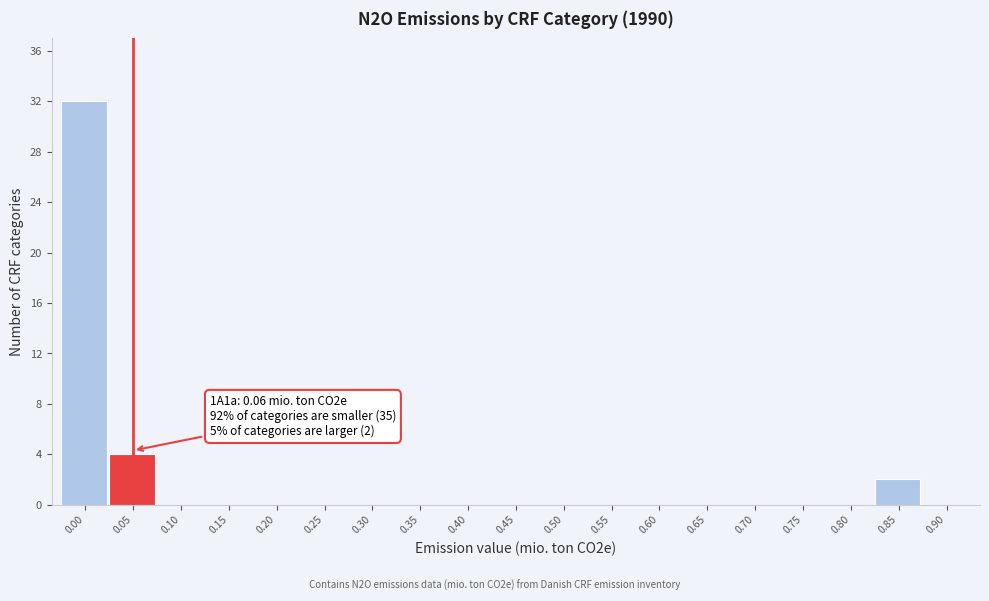

Reading left to right, transcribe all the data shown in this chart.

0.00=32	0.05=4	0.10=0	0.15=0	0.20=0	0.25=0	0.30=0	0.35=0	0.40=0	0.45=0	0.50=0	0.55=0	0.60=0	0.65=0	0.70=0	0.75=0	0.80=0	0.85=2	0.90=0